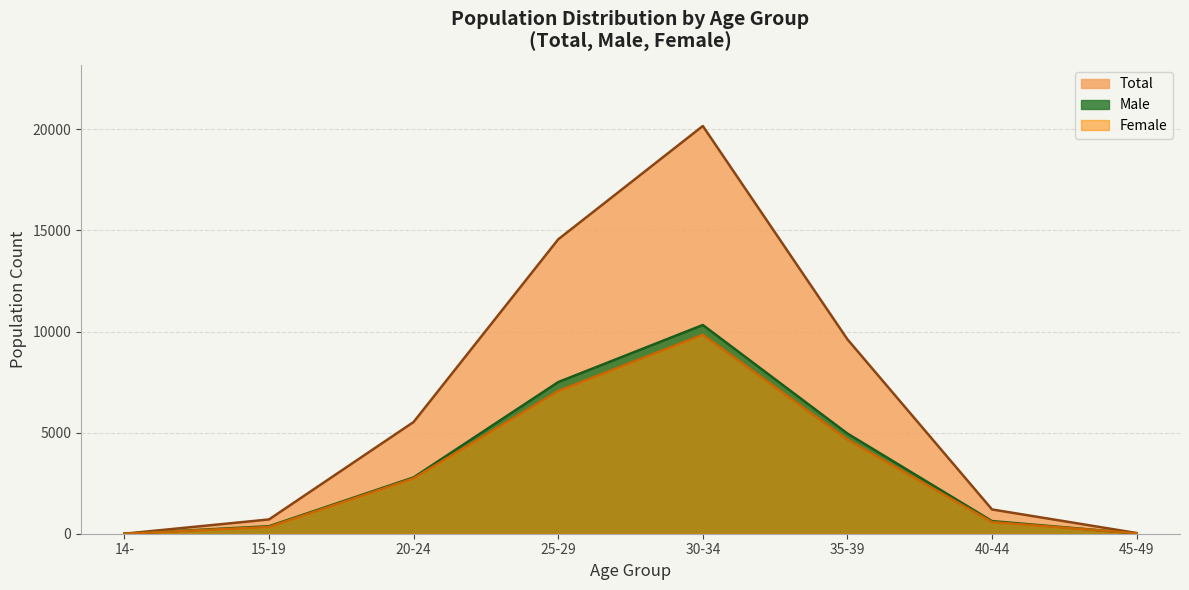

At which label does Female reach its peak?

30-34